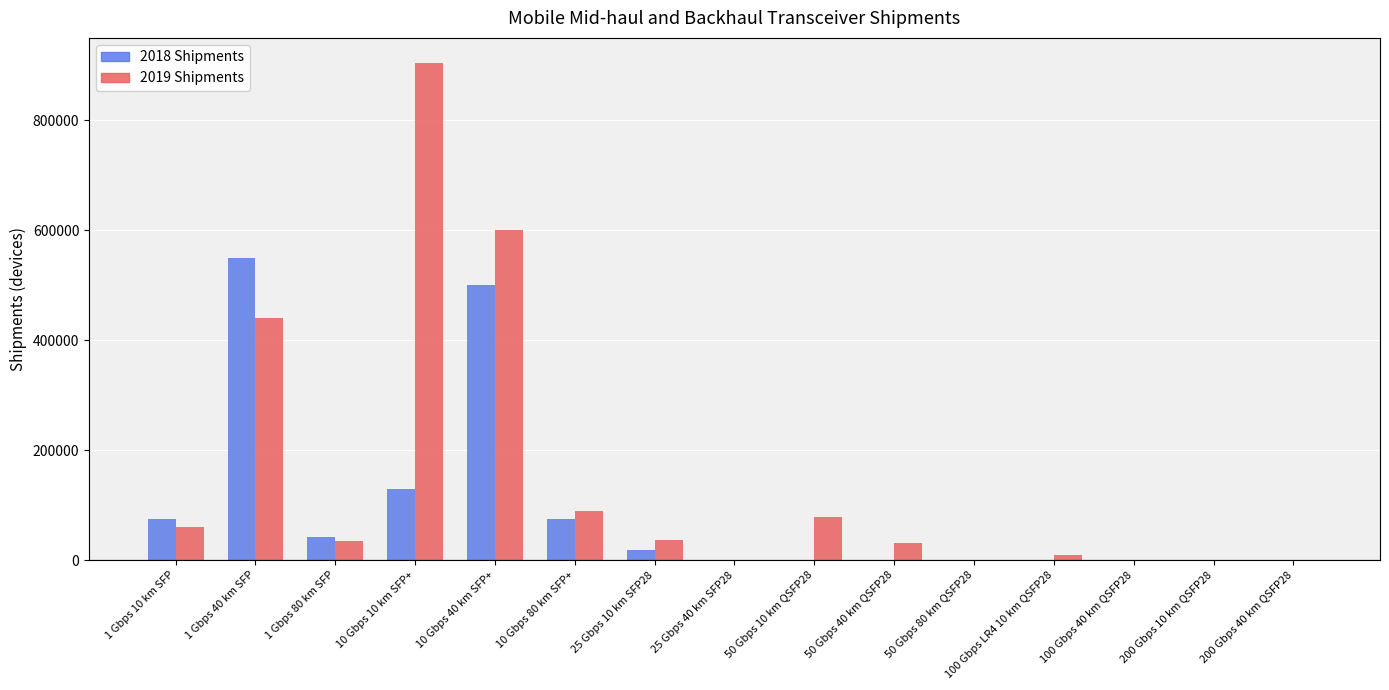

Which label corresponds to the largest value in the chart?

10 Gbps 10 km SFP+